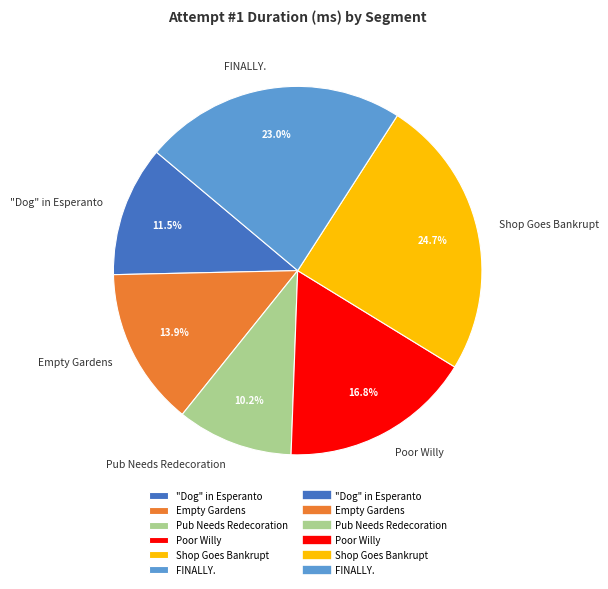

How much of the chart is everything except Empty Gardens?

86.1%